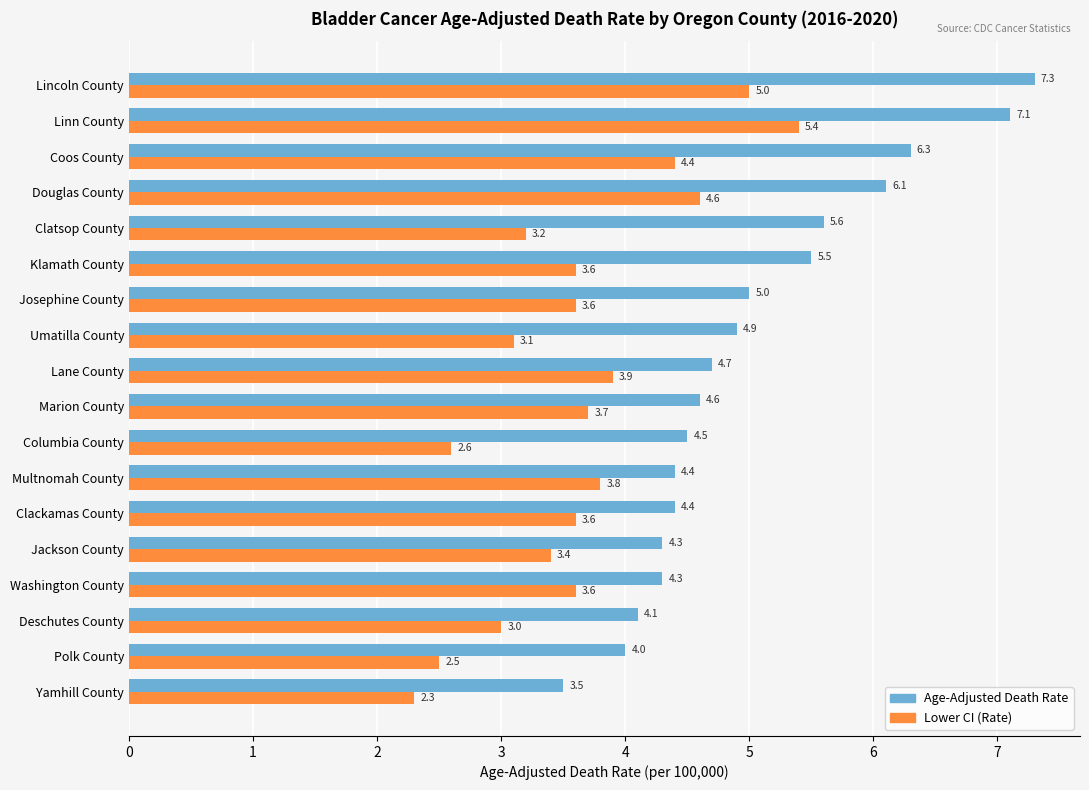

What are all the series names shown in the legend?

Age-Adjusted Death Rate, Lower CI (Rate)